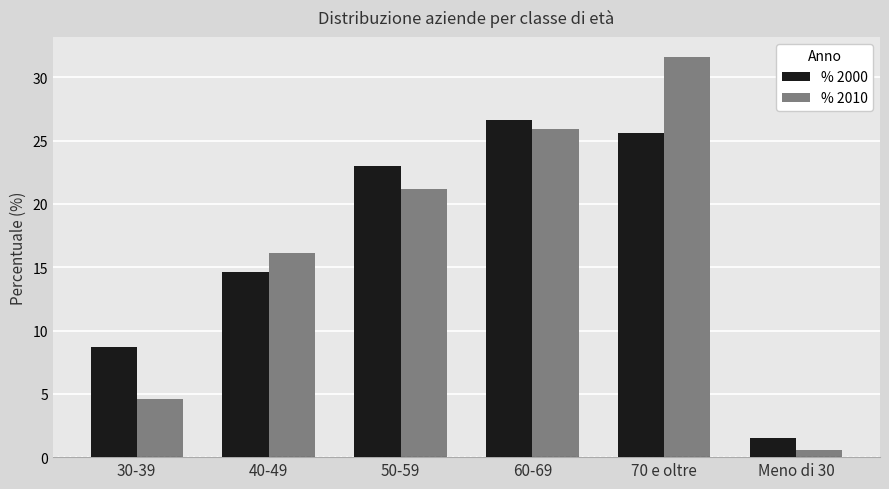

What is the highest value of the % 2000 series?

26.6